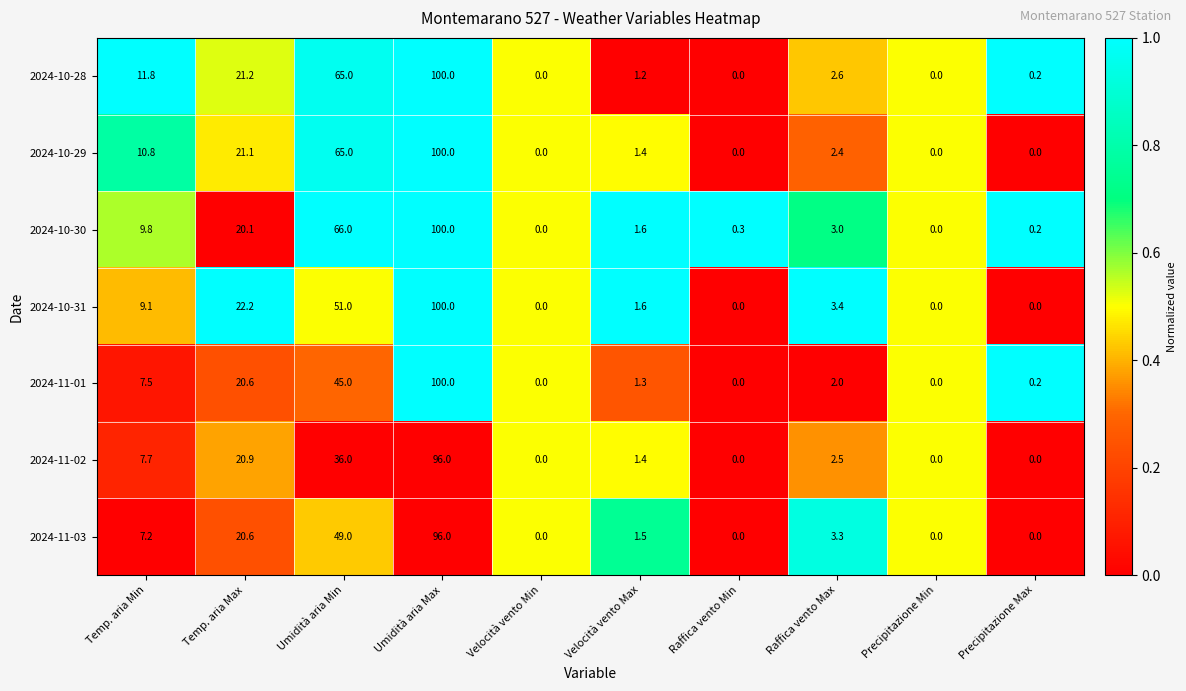

The value of 2024-10-31 at Temp. aria Min is 9.1. True or false?

True